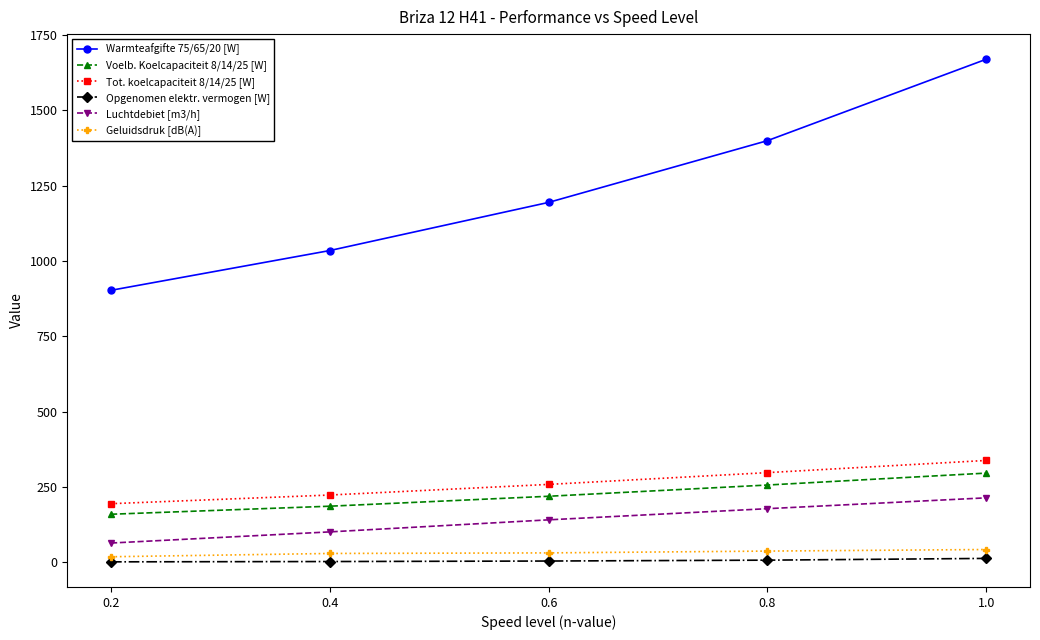

List the labels in order of Luchtdebiet [m3/h] value, smallest first.

0.2, 0.4, 0.6, 0.8, 1.0